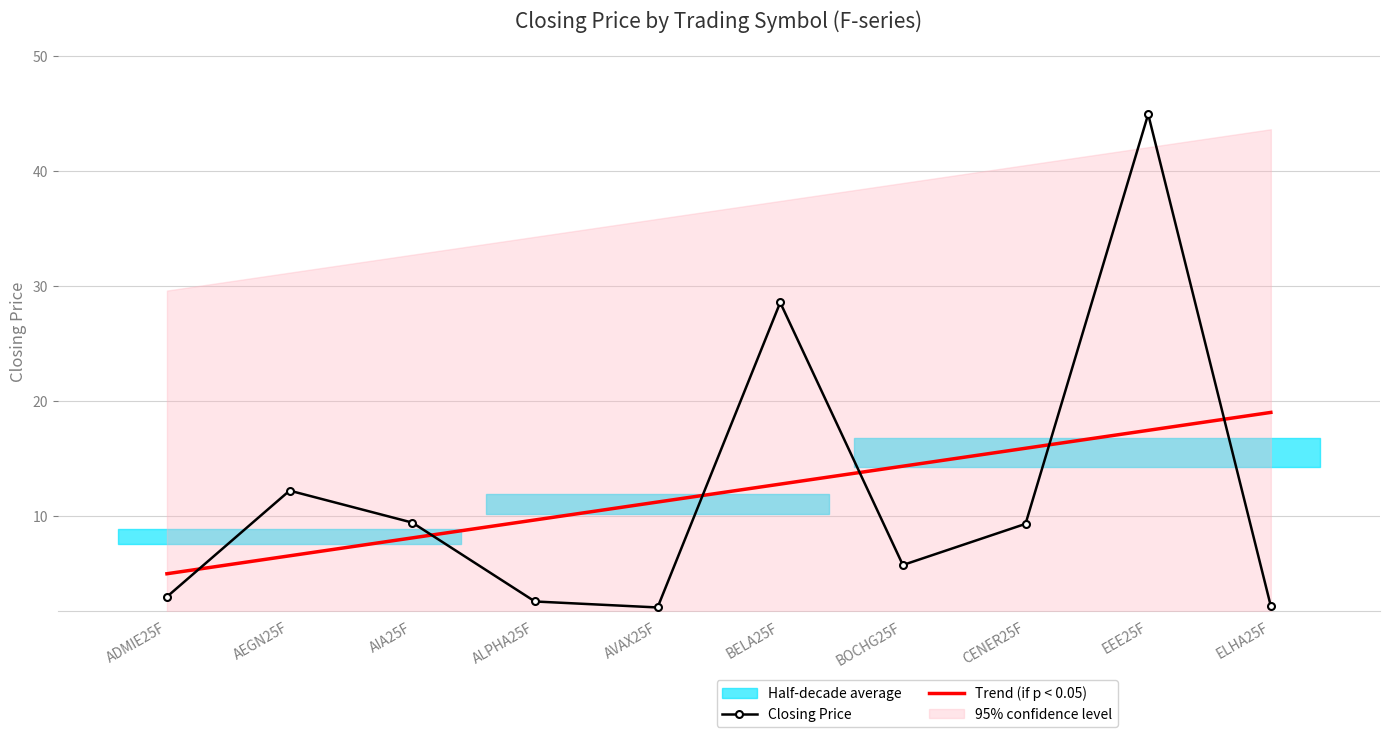

In Closing Price, how many points are lower than both neighbors (excluding endpoints)?

2